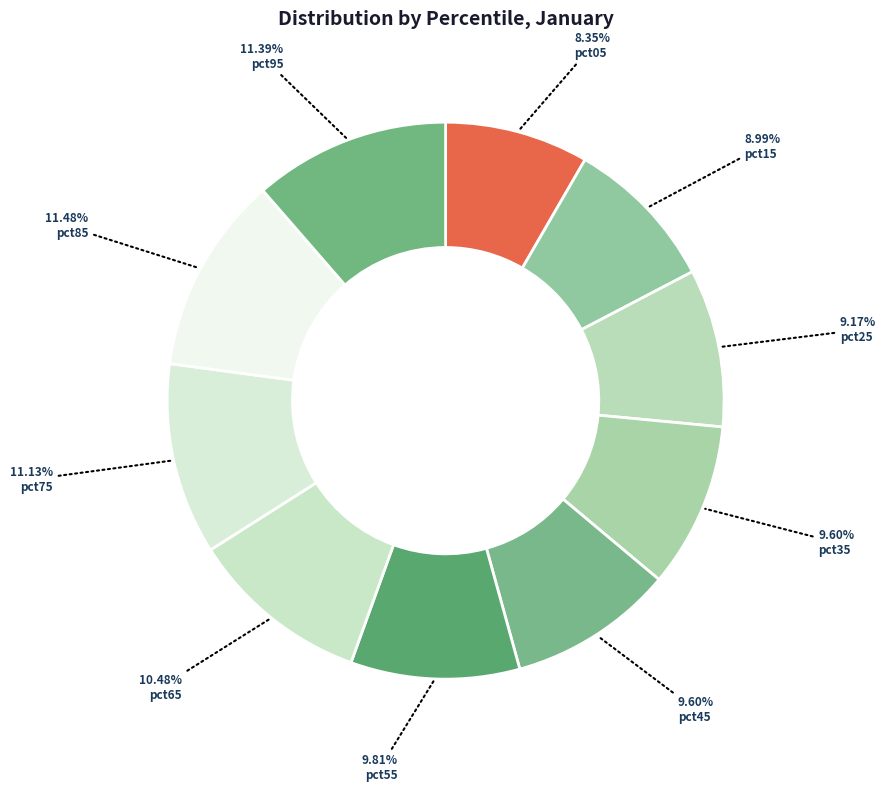

What is the smallest slice in the pie chart?

pct05